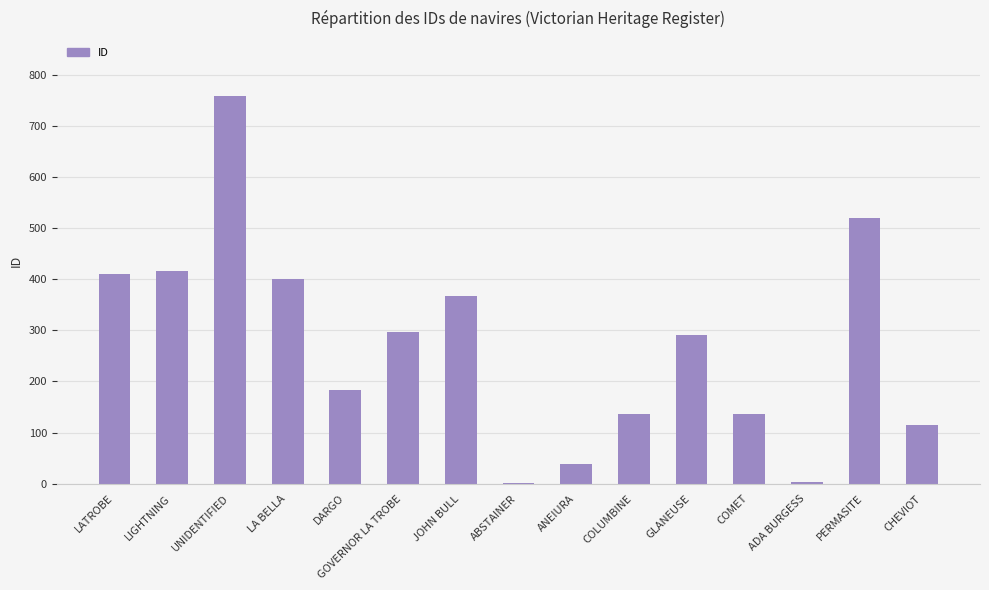

What is the sum of the values at GLANEUSE and PERMASITE?

810